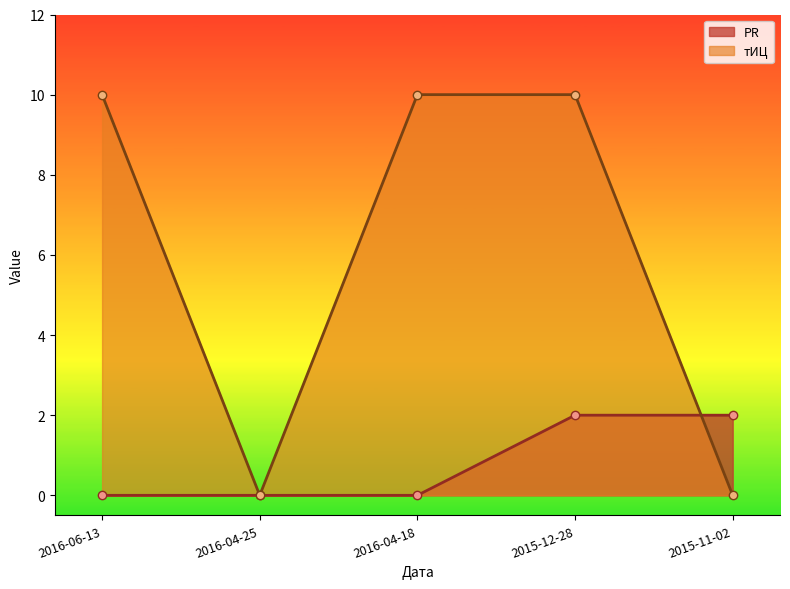

What is the maximum value for PR?

2